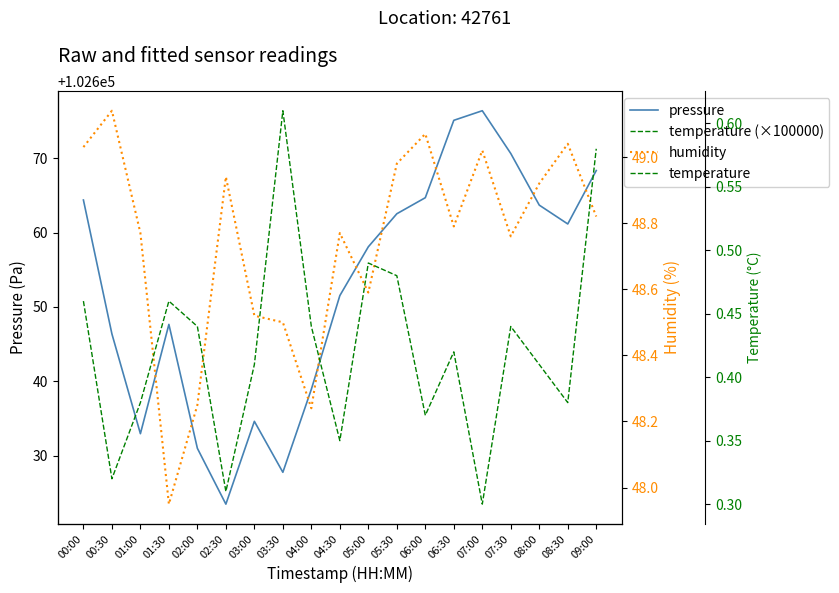

List the labels in order of pressure value, largest first.

07:00, 06:30, 07:30, 09:00, 06:00, 00:00, 08:00, 05:30, 08:30, 05:00, 04:30, 01:30, 00:30, 04:00, 03:00, 01:00, 02:00, 03:30, 02:30